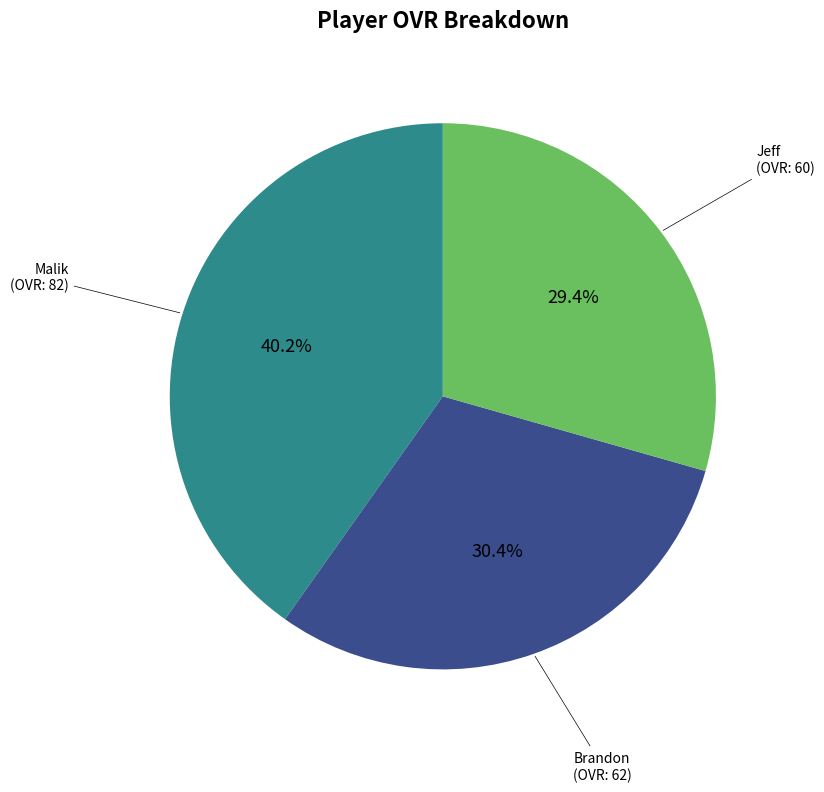

Is it true that Brandon is 30% of the pie?

True